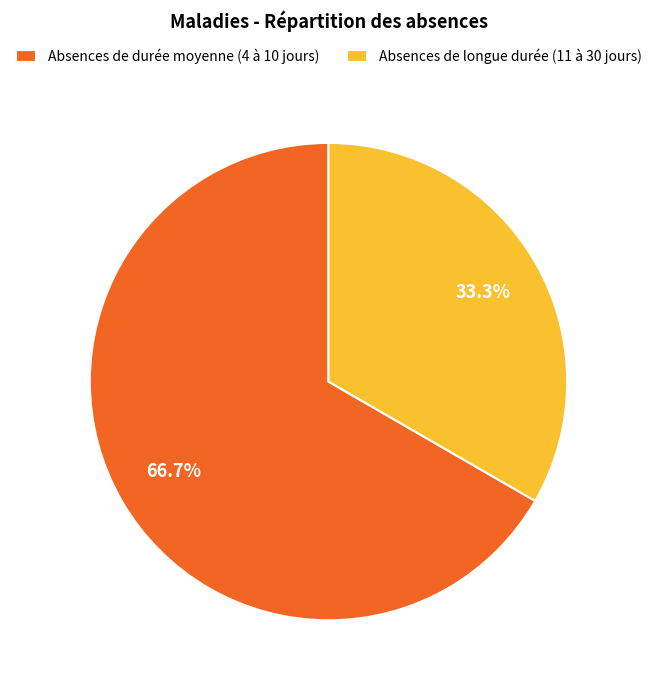

What is the total percentage of Absences de longue durée (11 à 30 jours) and Absences de durée moyenne (4 à 10 jours)?

100.0%